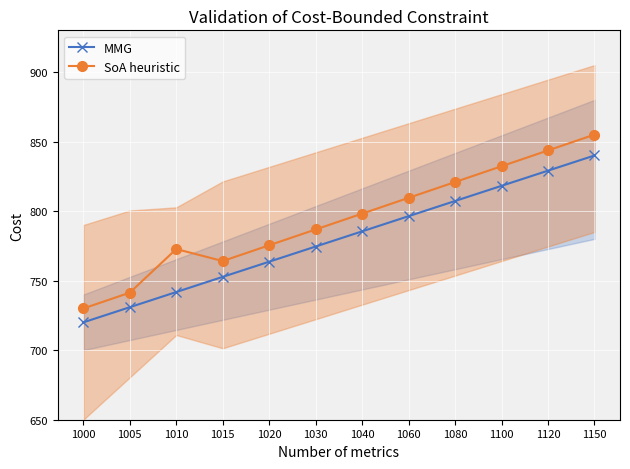

What is the value of the SoA heuristic point at the 11th from the left?

843.6